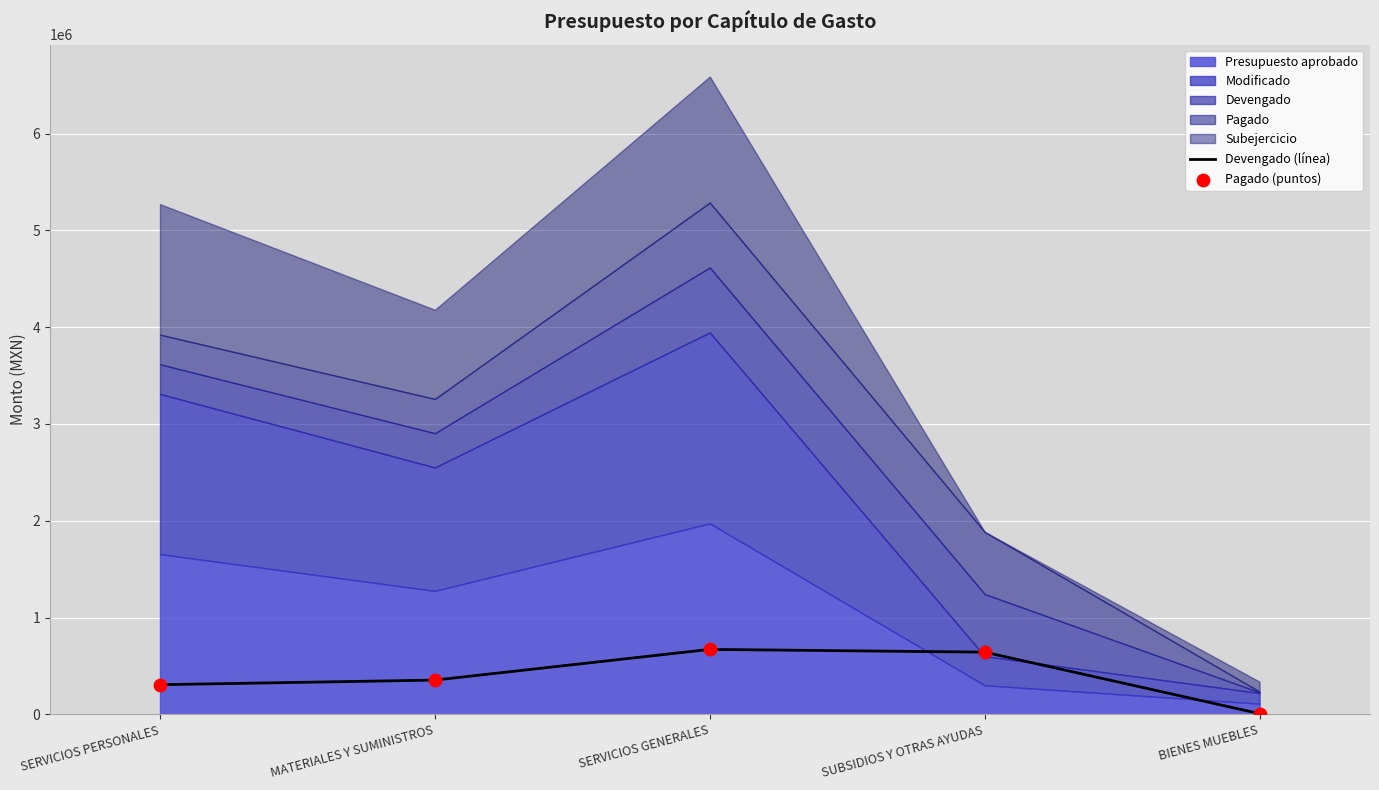

At how many categories does at least one series exceed 302629?

4